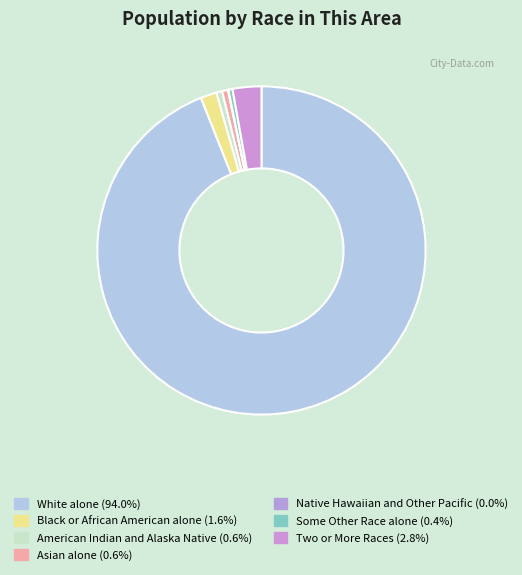

To the nearest percent, what percentage of the pie is American Indian and Alaska Native?

1%